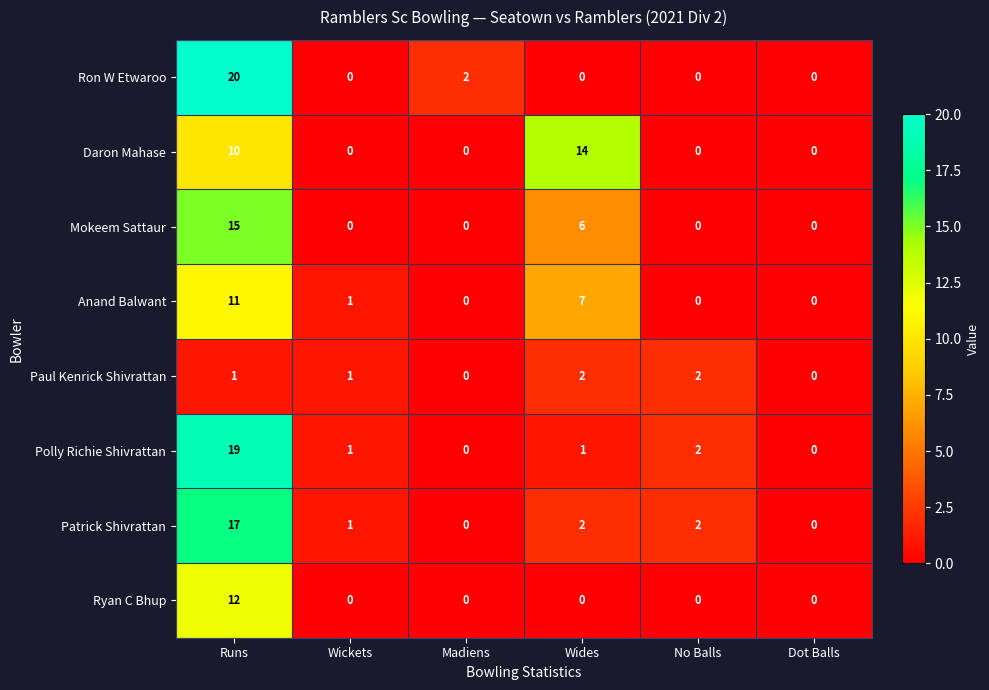

Is it true that Anand Balwant equals 1 at Wickets?

True